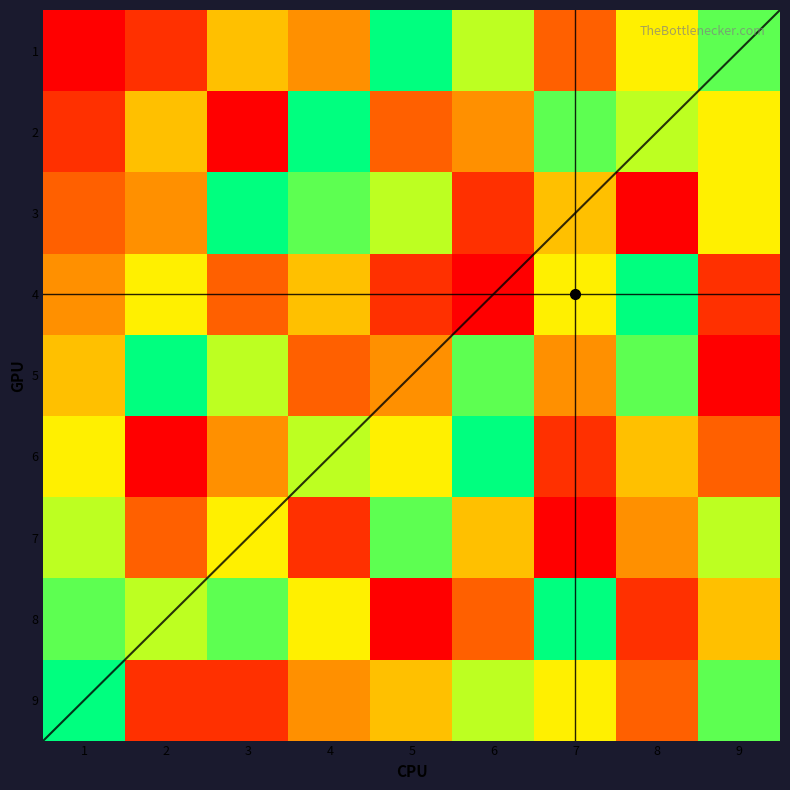

How many data points does each series have?

9